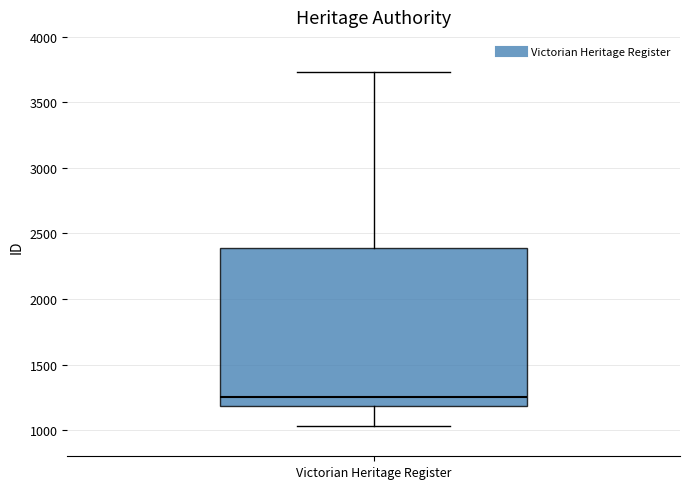

Transcribe this box plot: give where the median line is, the range the box spans, and where the two whiskers end, as read against the y-axis. The values are not printed on the chart, so give them approximately, as read against the axis.

median 1250, box 1200 to 2400, whiskers 1050 to 3750